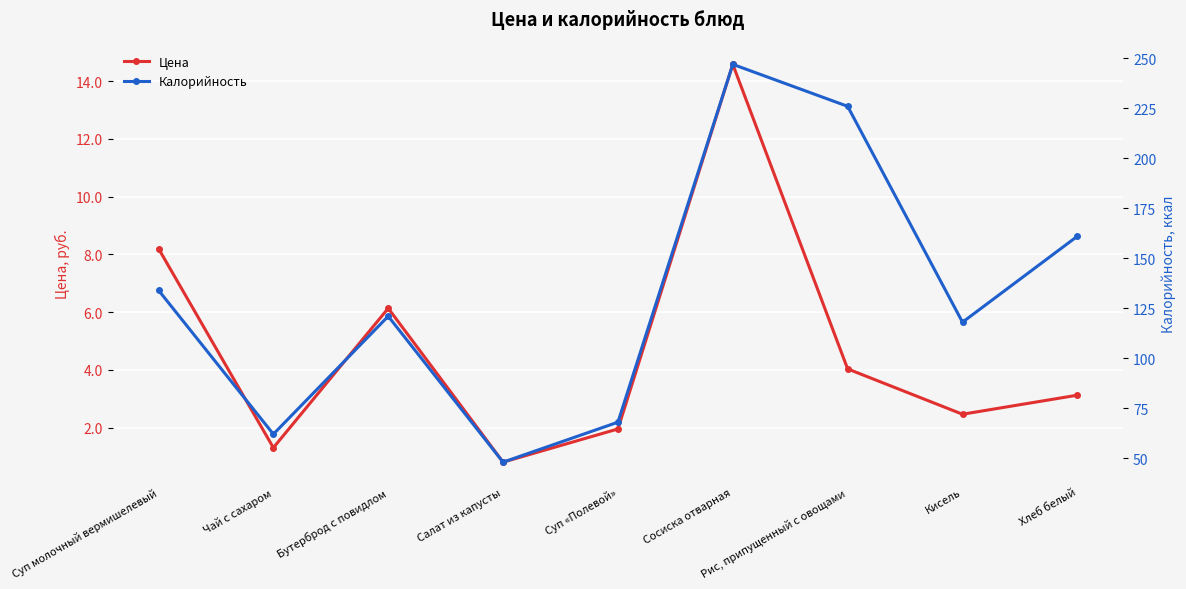

Is the value of Калорийность at Бутерброд с повидлом greater than the value of Цена at Суп «Полевой»?

Yes